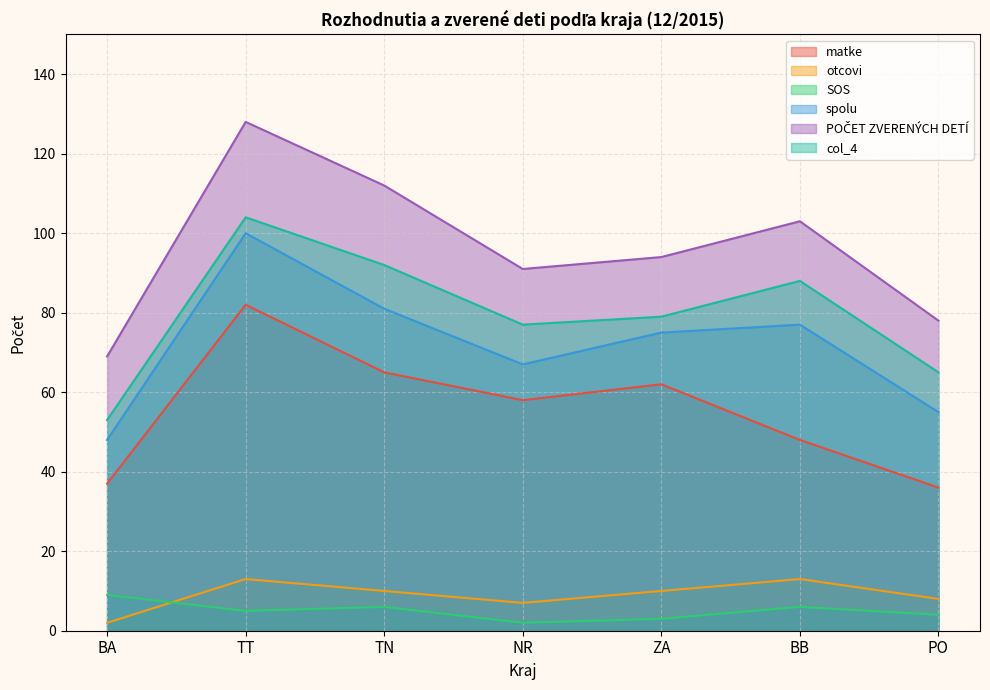

Is the value of matke at NR greater than the value of otcovi at BB?

Yes